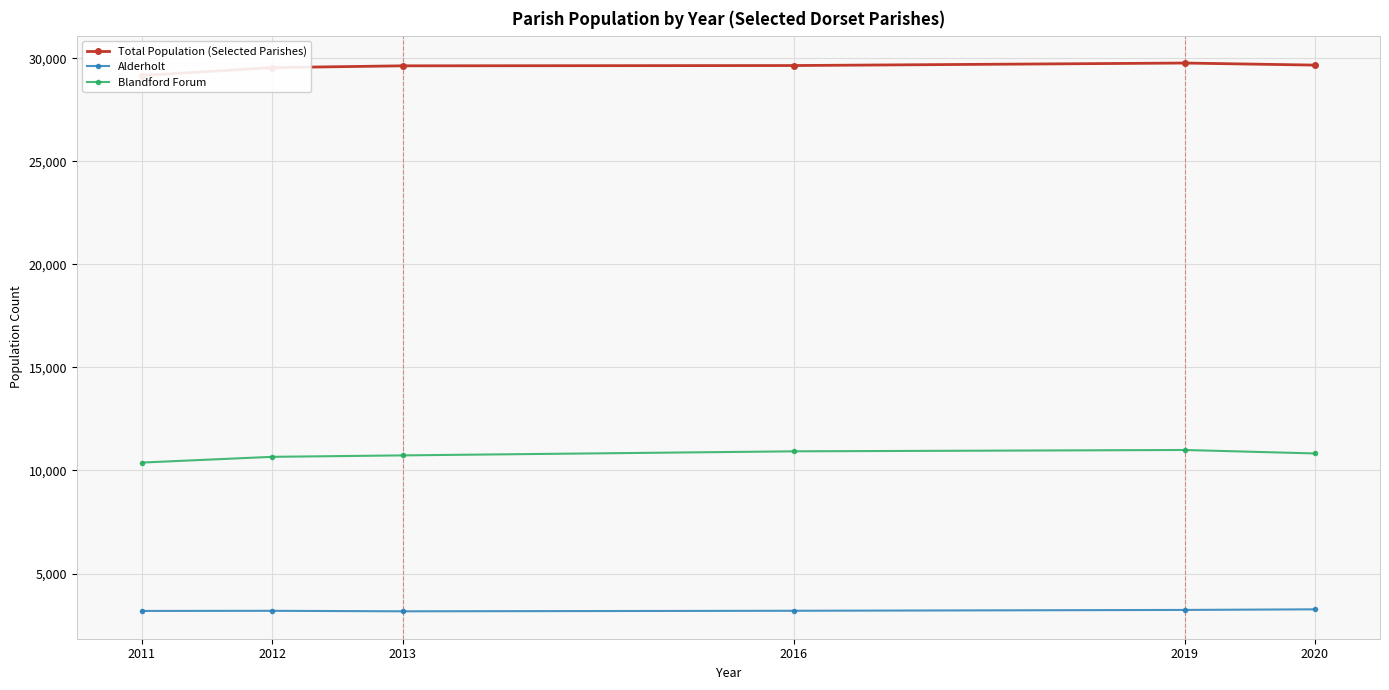

Reading left to right, extract all data points from this chart.

Total Population (Selected Parishes): 2011=29157	2012=29541	2013=29628	2016=29642	2019=29763	2020=29663
Alderholt: 2011=3184	2012=3190	2013=3166	2016=3192	2019=3233	2020=3262
Blandford Forum: 2011=10382	2012=10660	2013=10730	2016=10927	2019=10992	2020=10824